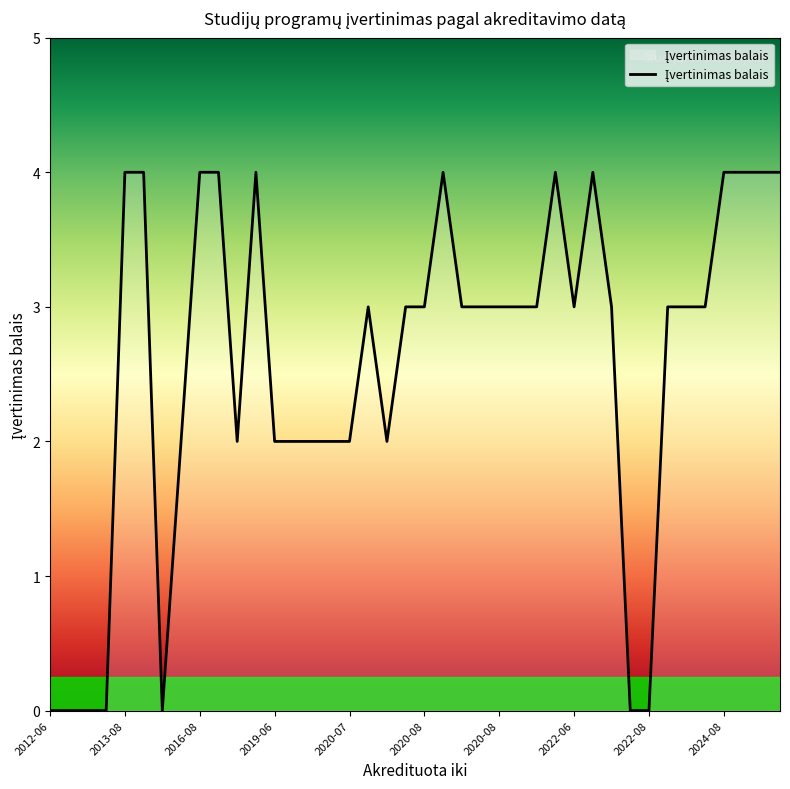

What is the greatest value displayed?

4